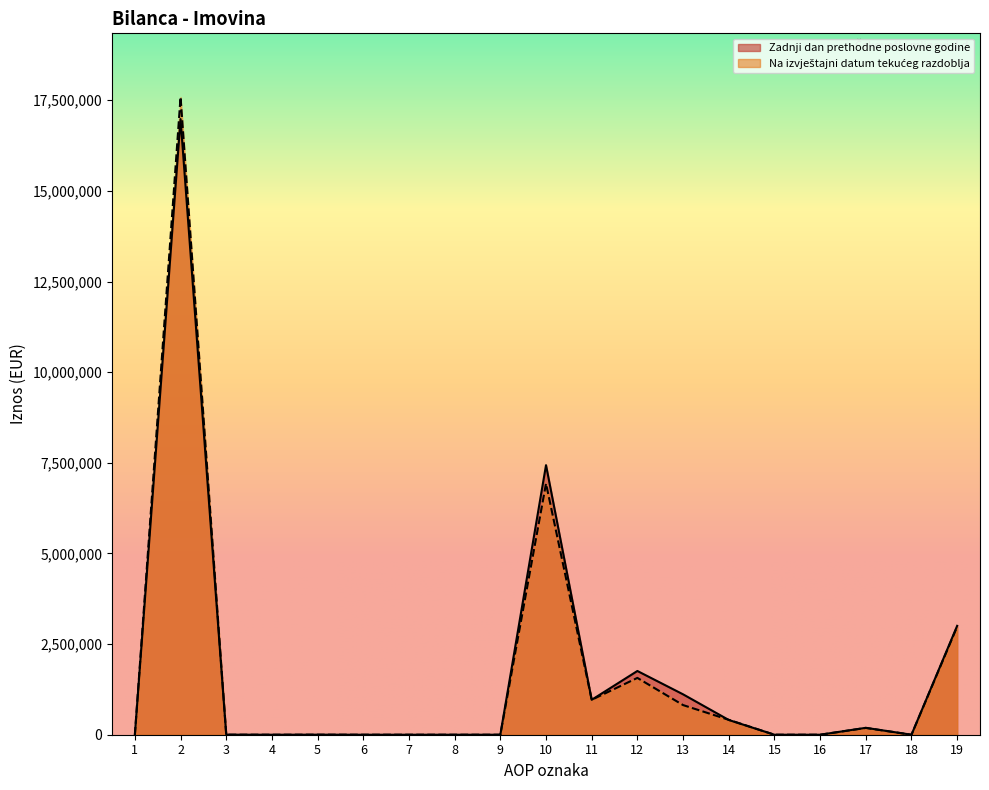

Does the chart have visible grid lines?

No